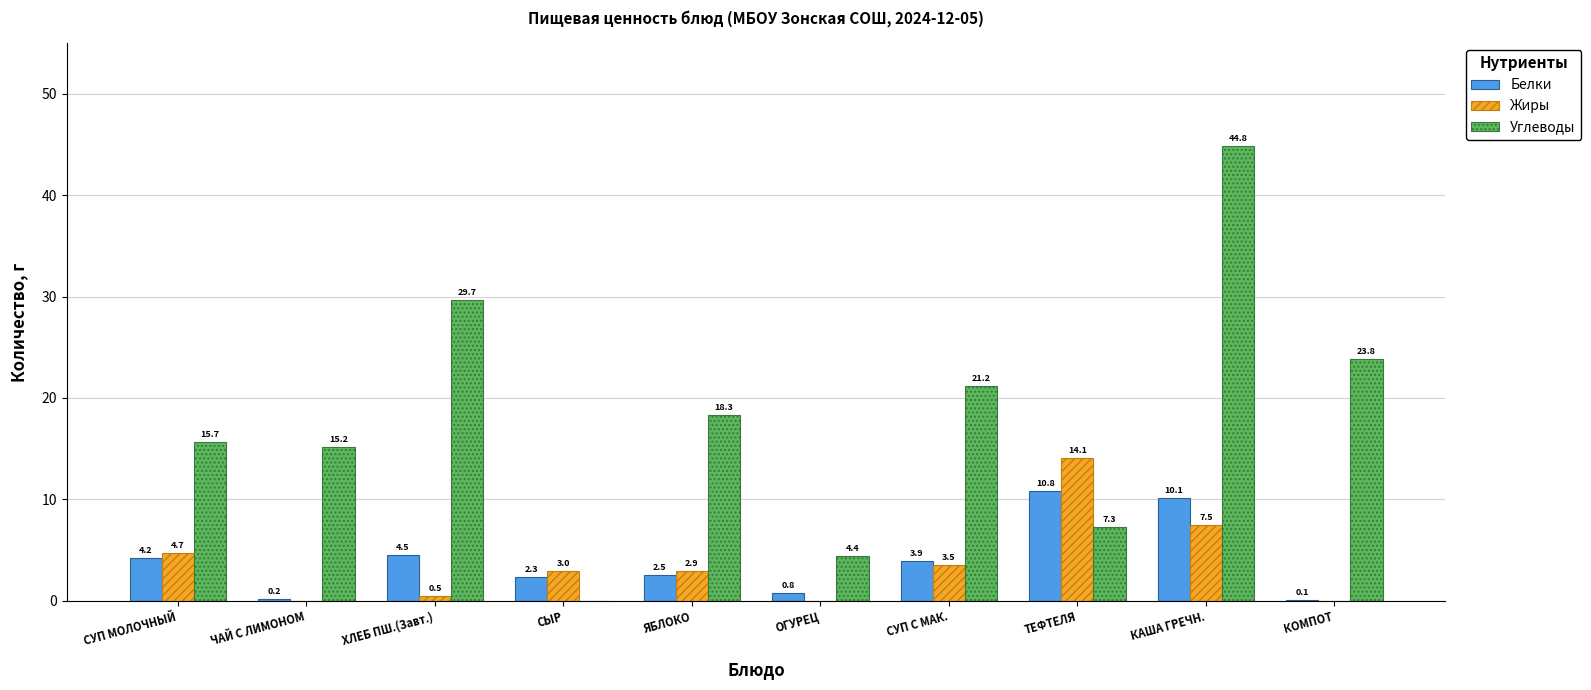

The value of Углеводы at ЯБЛОКО is 18.3. True or false?

True